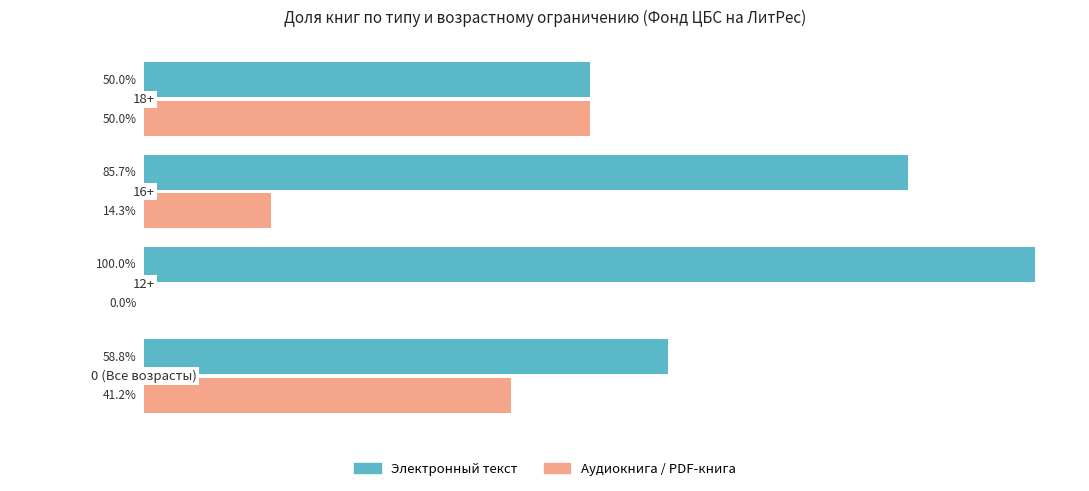

Which series has the largest total across all categories?

Электронный текст